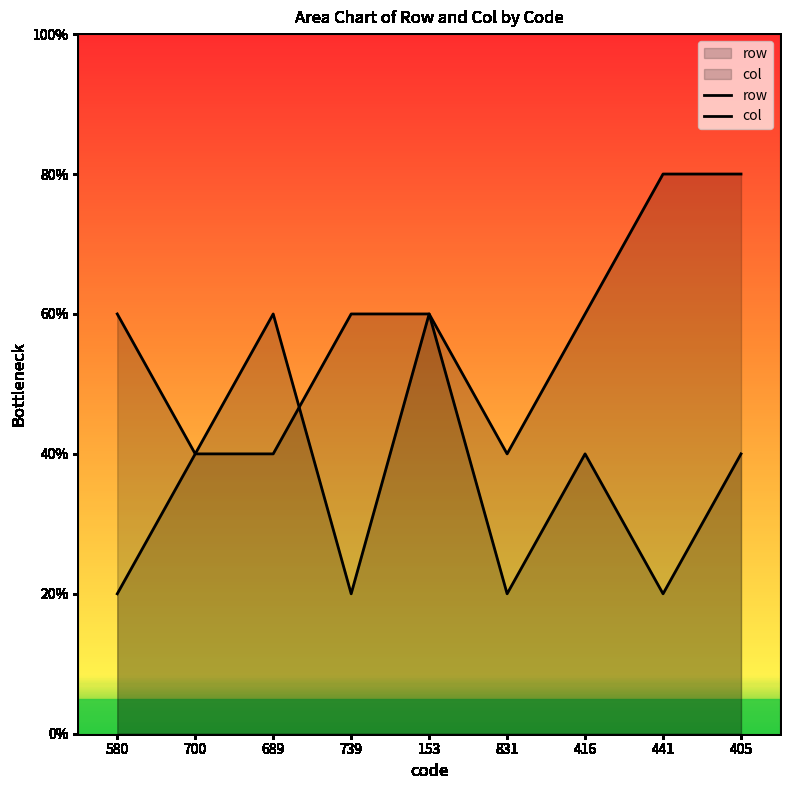

At how many categories does at least one series exceed 1?

9